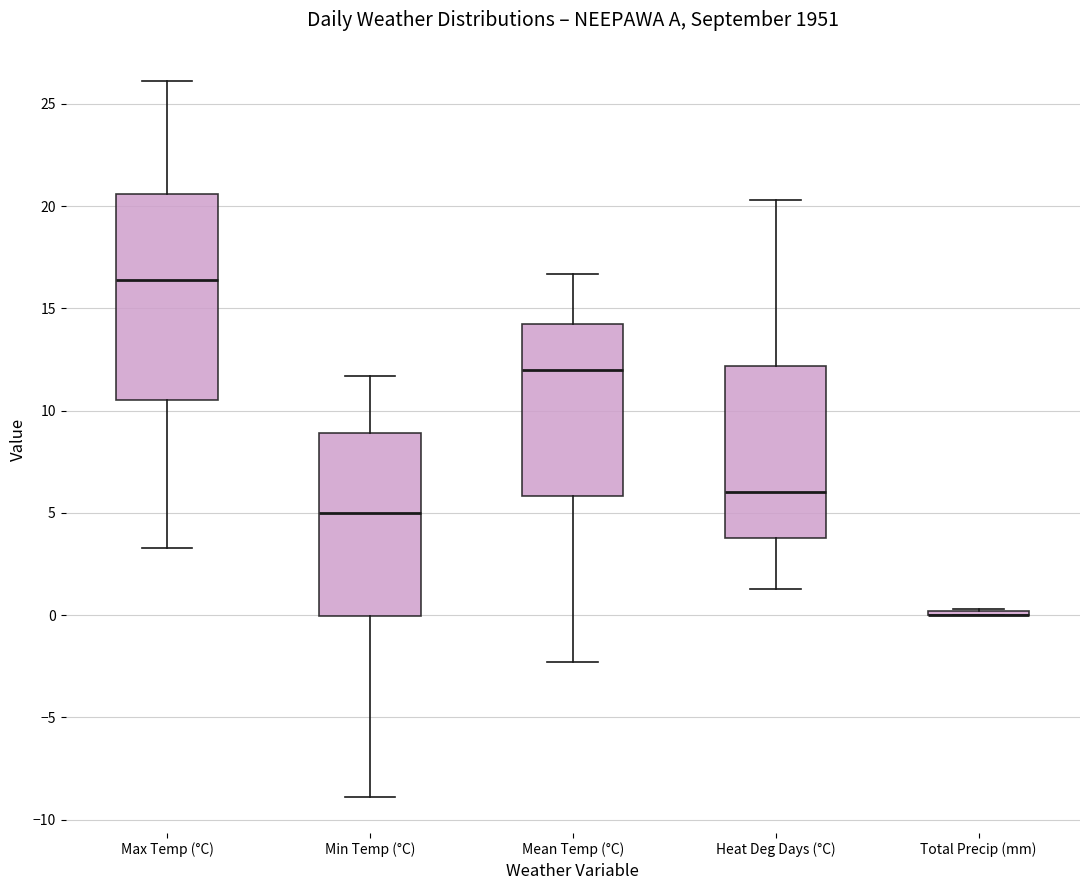

Reading left to right, transcribe this box plot: for each box, give where its median line is, the range the box spans, and where its two whiskers end, as read against the y-axis. The values are not printed on the chart, so give them approximately, as read against the axis.

Max Temp (°C): median 16.5, box 10.5 to 20.5, whiskers 3.5 to 26.0
Min Temp (°C): median 5.0, box 0.0 to 9.0, whiskers -9.0 to 11.5
Mean Temp (°C): median 12.0, box 6.0 to 14.0, whiskers -2.5 to 16.5
Heat Deg Days (°C): median 6.0, box 4.0 to 12.0, whiskers 1.5 to 20.5
Total Precip (mm): box collapsed to a line at 0.0, whiskers 0.0 to 0.5